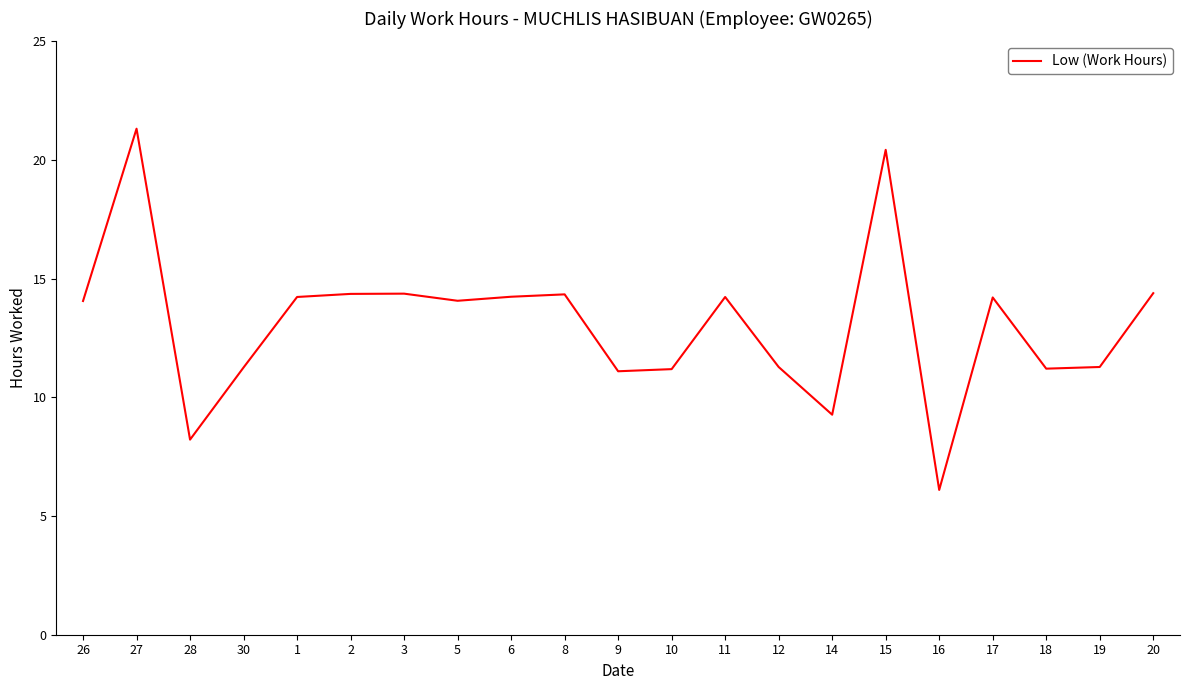

Does the chart display data point markers on the line(s)?

No